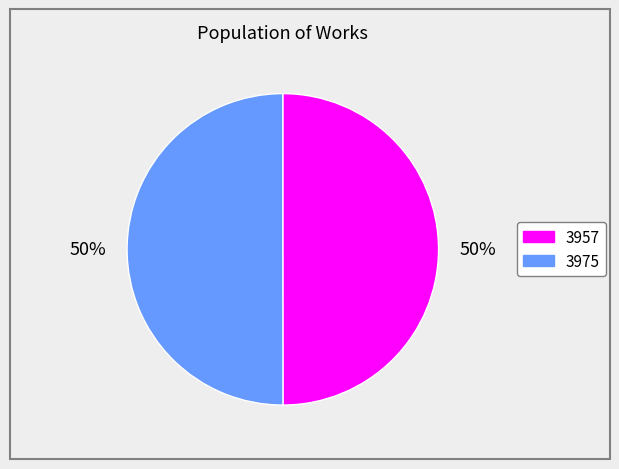

The 3975 slice represents 44% of the pie. True or false?

False